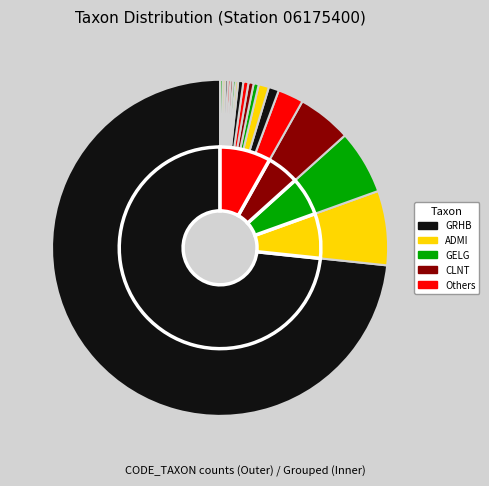

Which slice is the largest?

GRHB